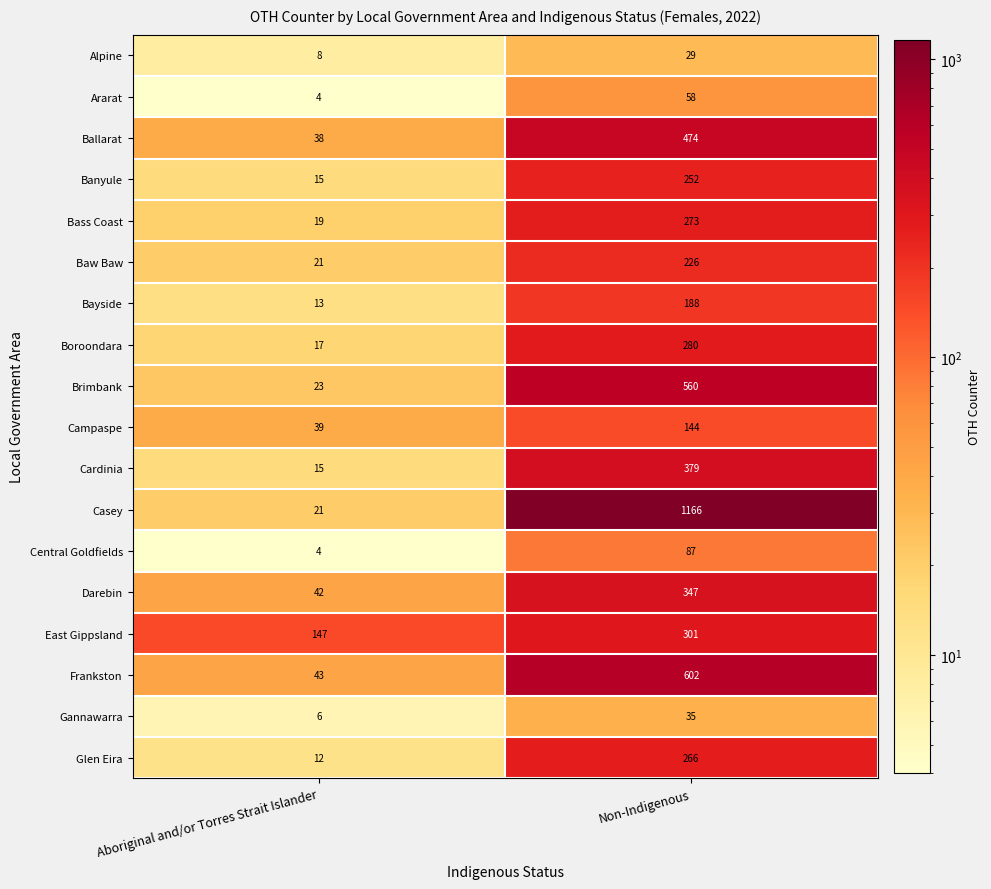

Read the Cardinia value at Aboriginal and/or Torres Strait Islander.

15